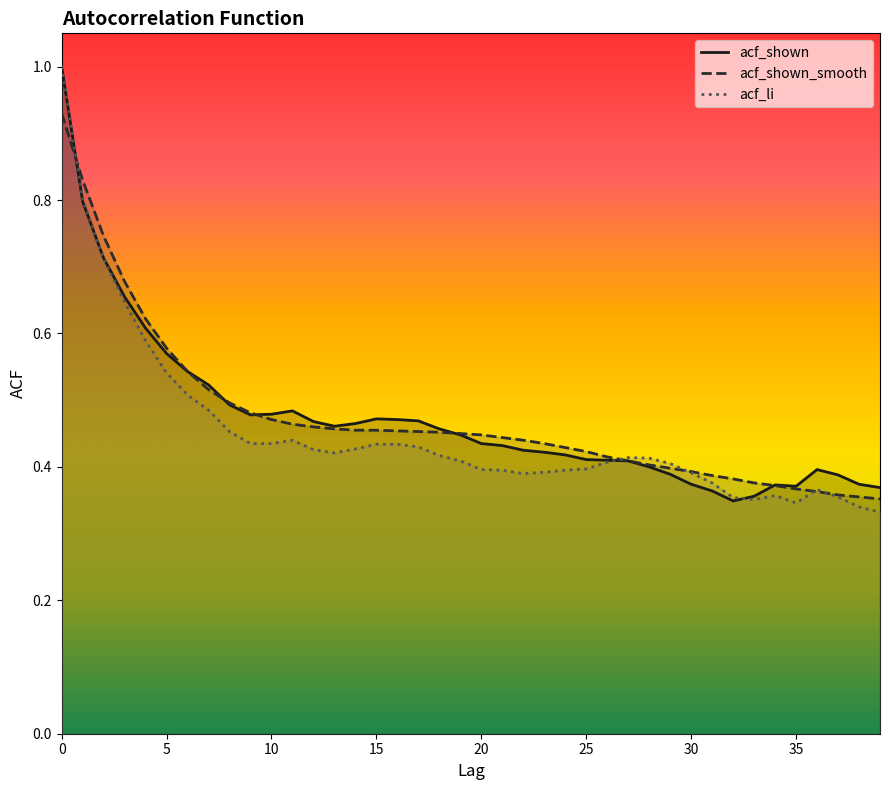

What is the average value of the acf_li series?

0.5